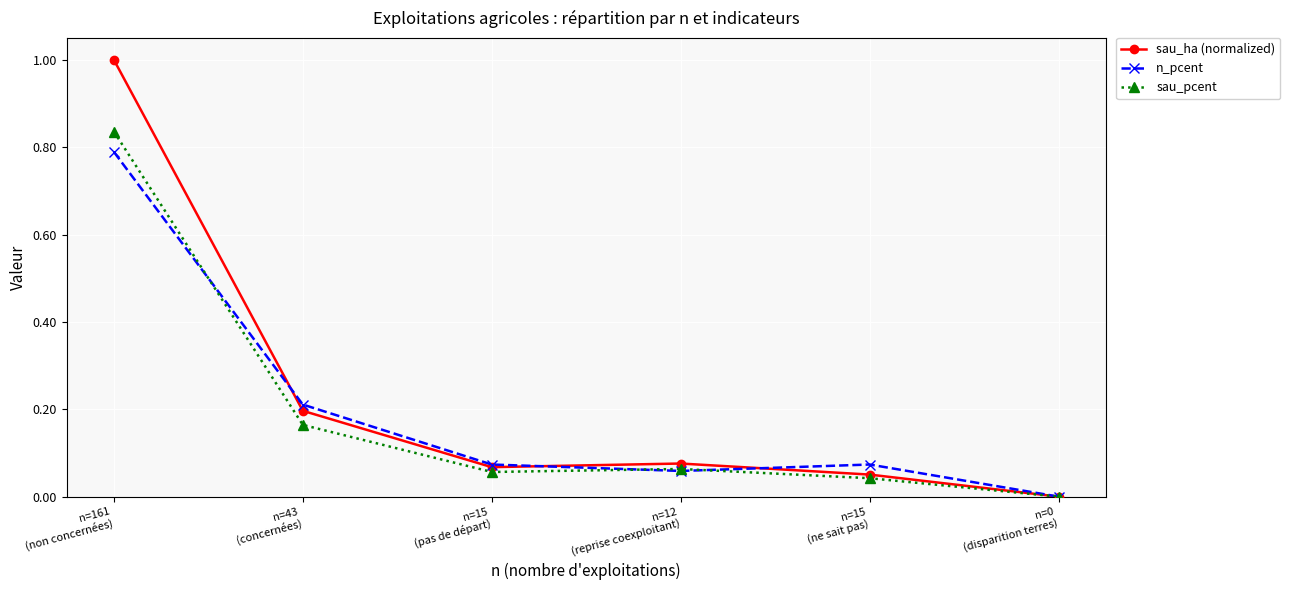

List the series in order of their peak value, highest first.

sau_ha (normalized), sau_pcent, n_pcent